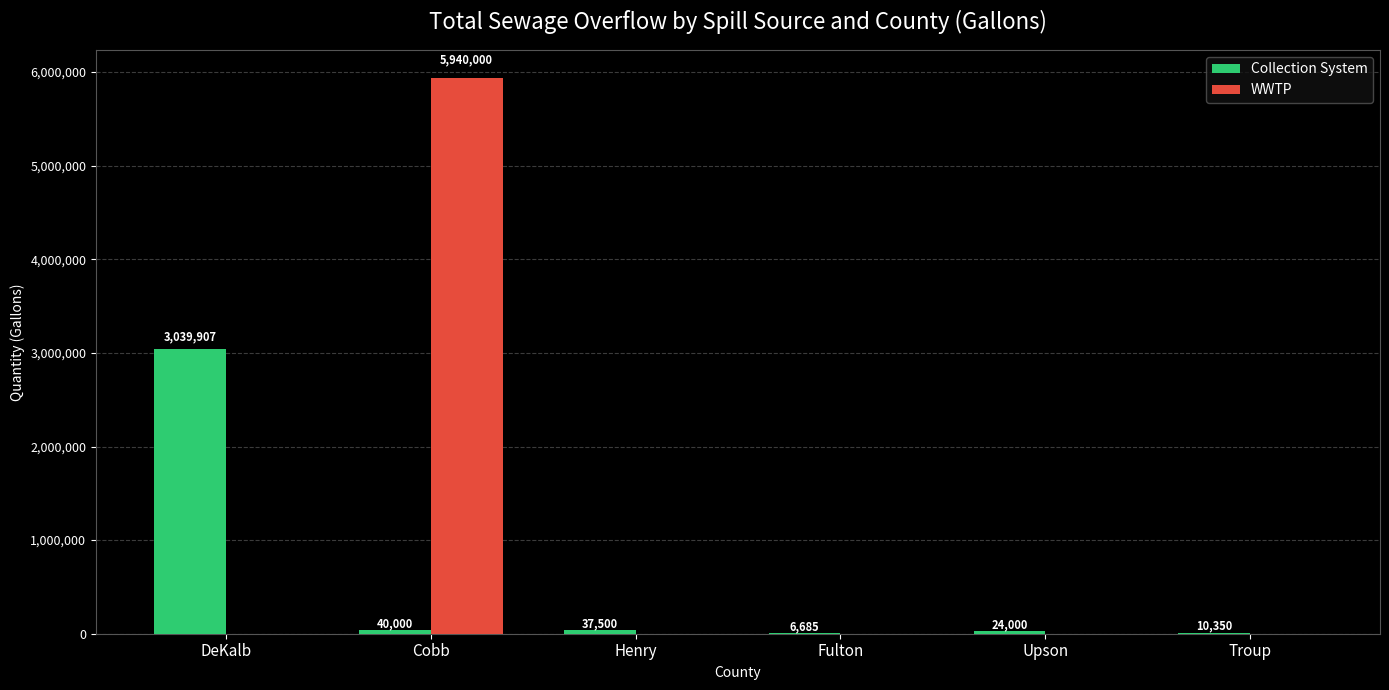

Reading left to right, extract all data points from this chart.

Collection System: 3039907	40000	37500	6685	24000	10350
WWTP: 0	5940000	0	0	0	0